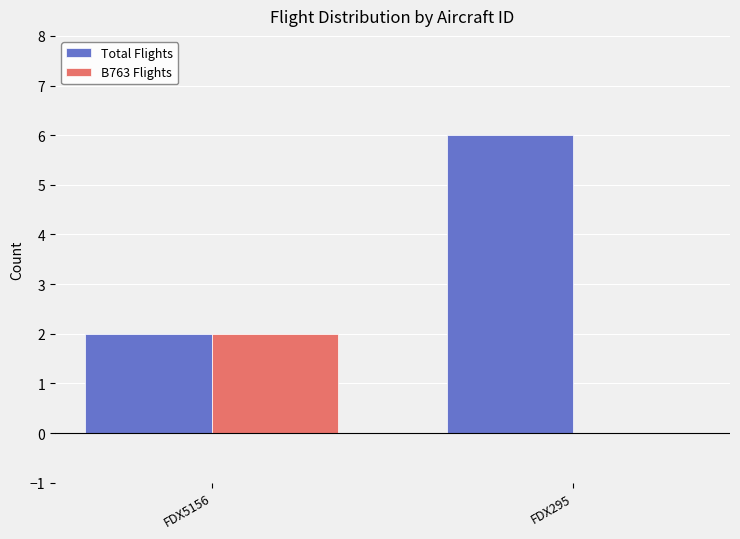

Reading left to right, what are all the values shown in this chart?

Total Flights: FDX5156=2	FDX295=6
B763 Flights: FDX5156=2	FDX295=0